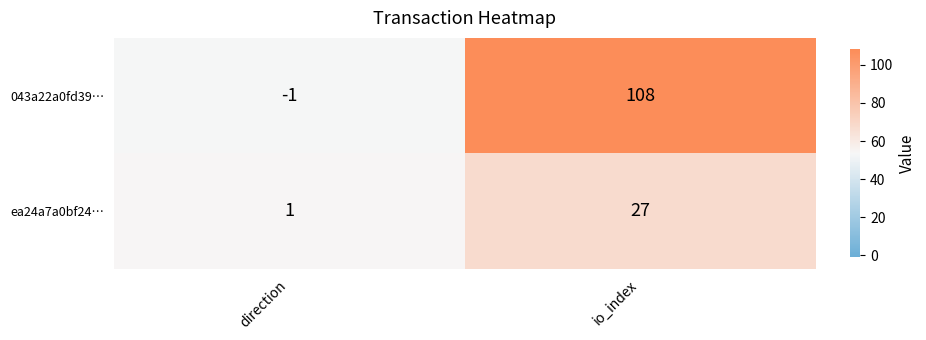

At which category is the sum across all series the highest?

io_index